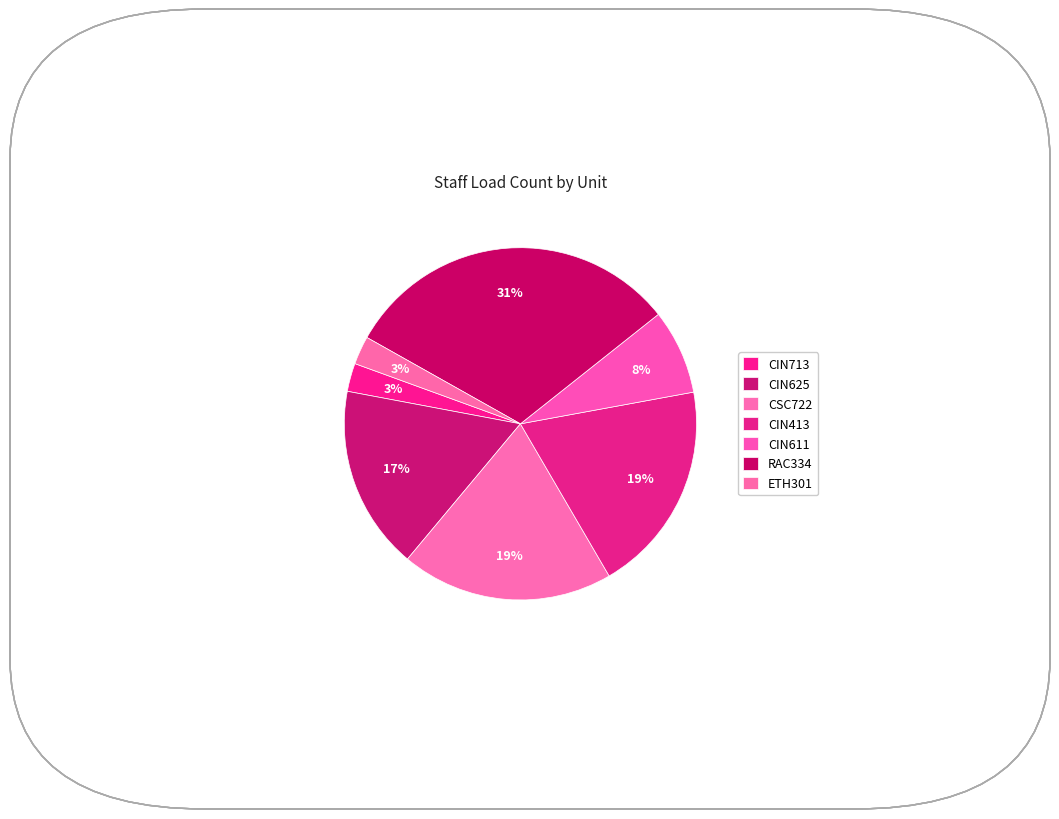

How many segments does this pie chart have?

7